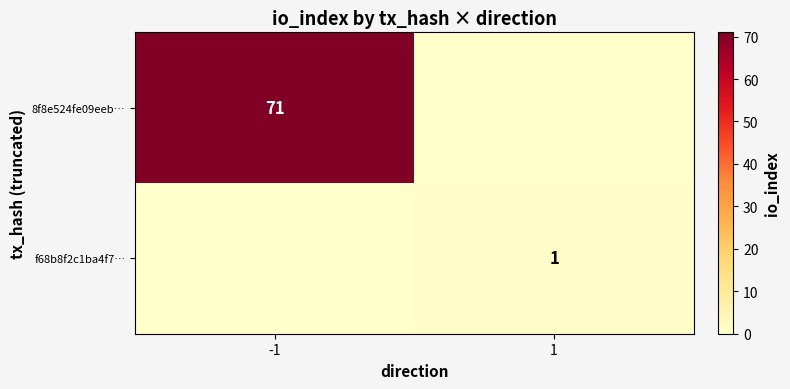

What is the greatest value displayed?

71